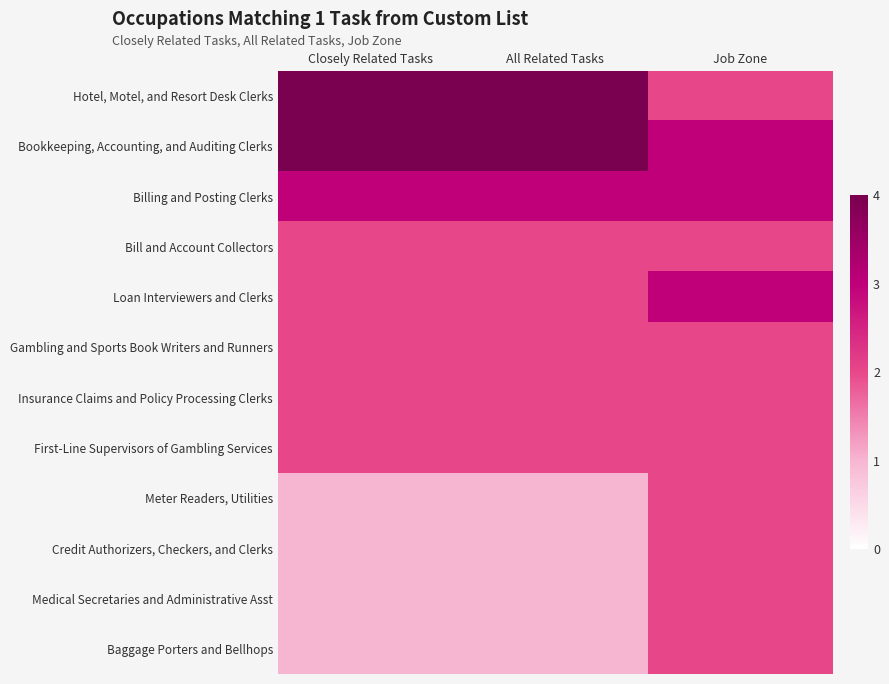

Is it true that Baggage Porters and Bellhops equals 1 at All Related Tasks?

True